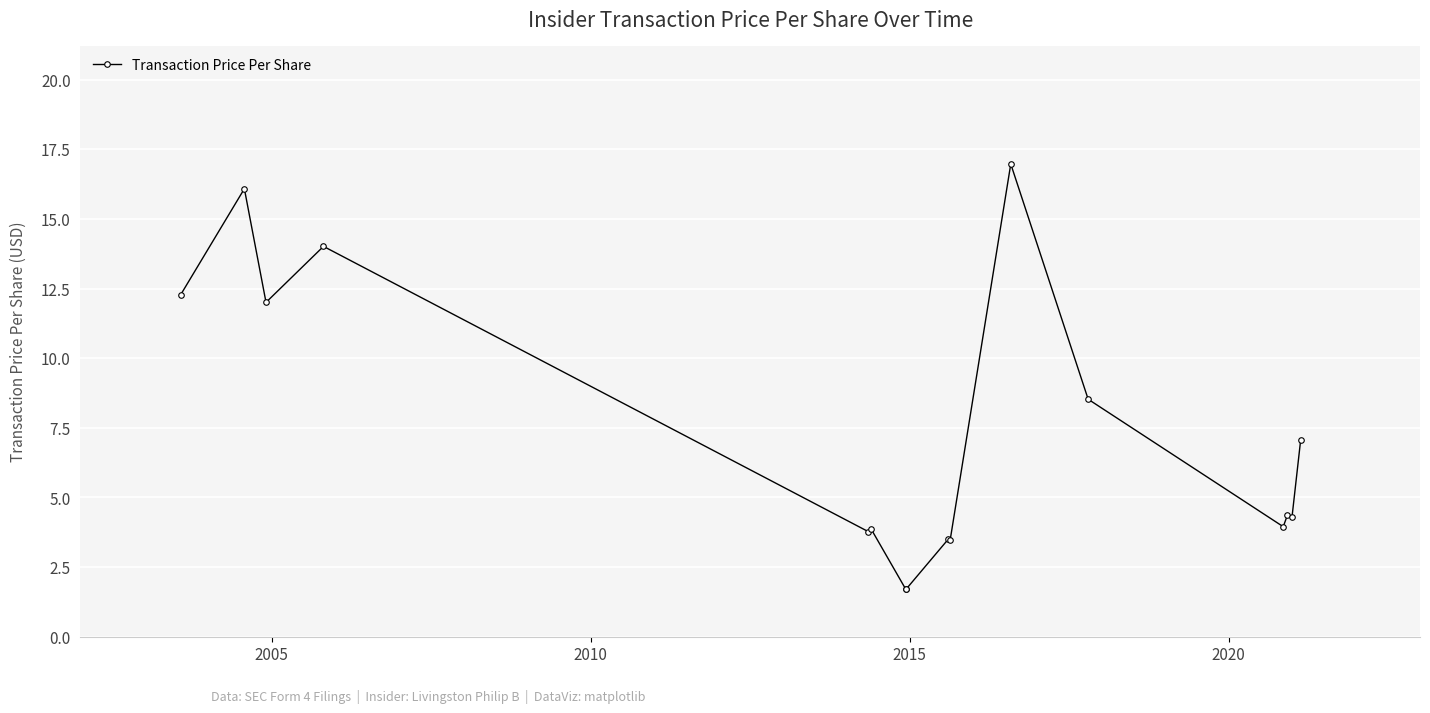

What is the difference between the maximum and minimum values?

15.3